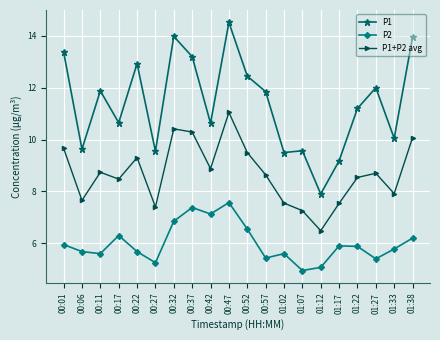

Rank the series by their maximum value, from lowest to highest.

P2, P1+P2 avg, P1